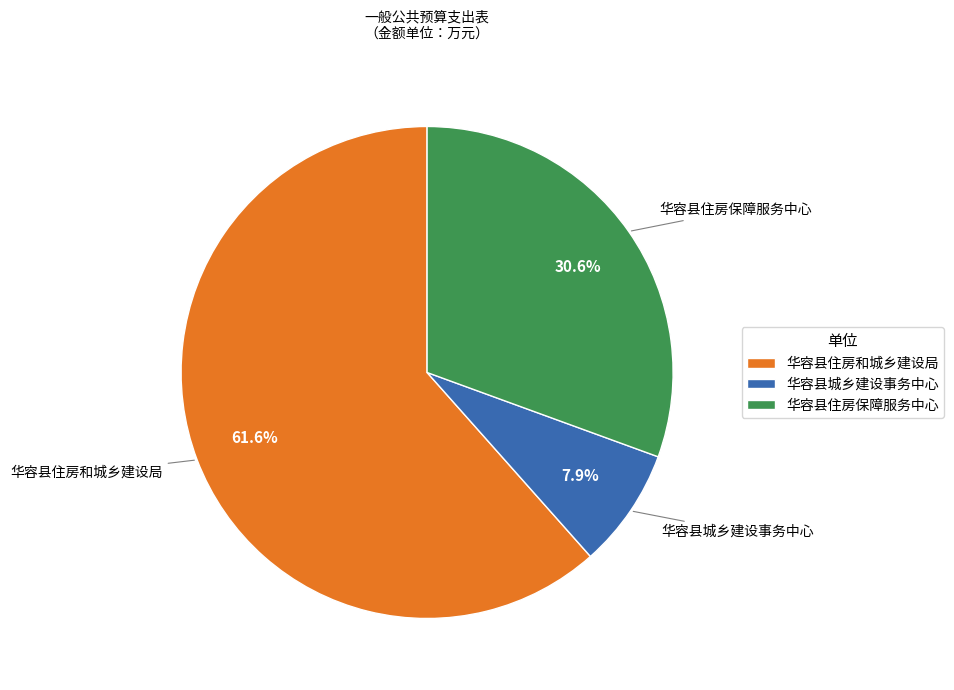

Which slice represents more than half of the pie?

华容县住房和城乡建设局